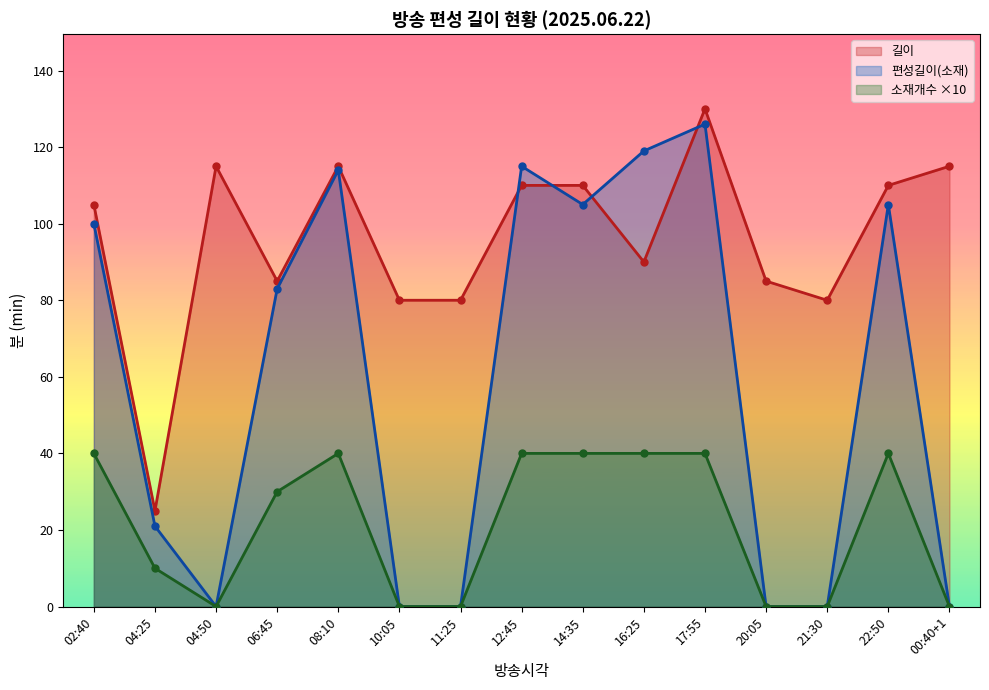

Which series has the widest spread of values?

편성길이(소재)